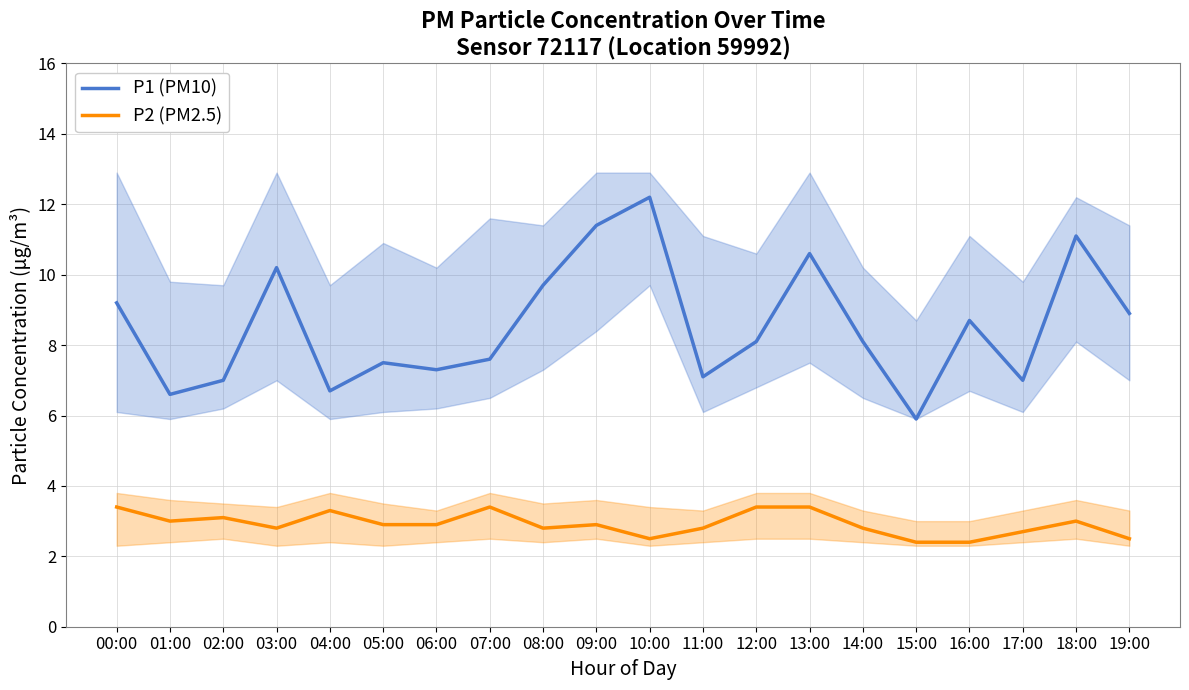

True or false: P2 (PM2.5) and P1 (PM10) intersect in this chart.

False